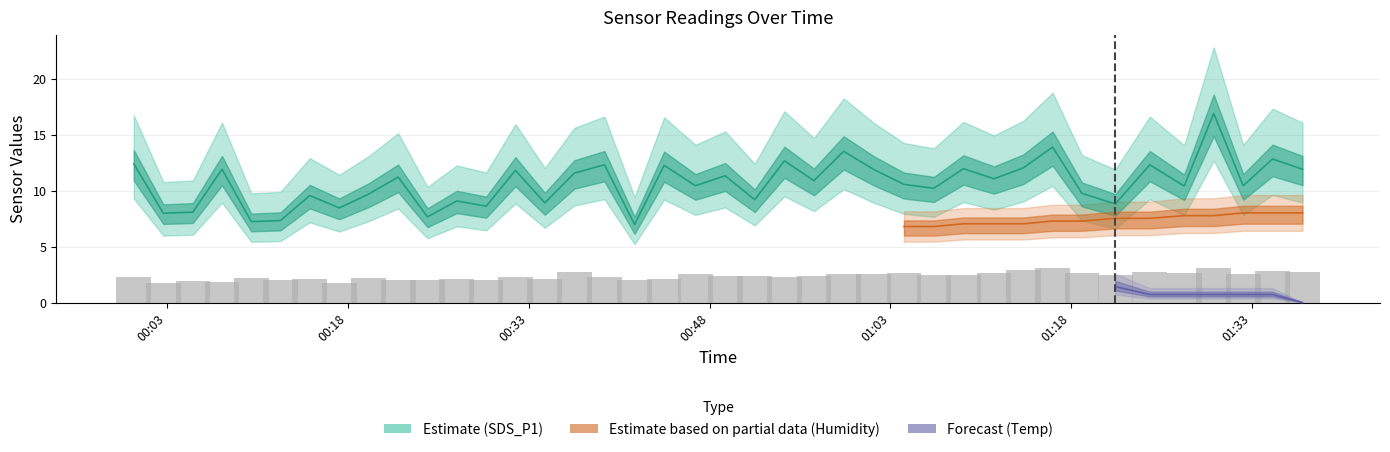

The value of SDS_P2 at 29 is 4.2. True or false?

False